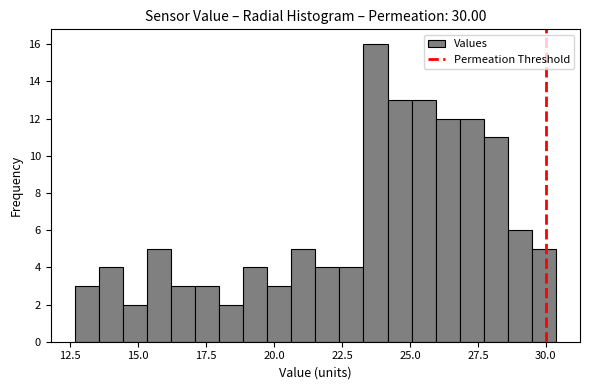

Around what value on the x-axis is the tallest bar? Give the approximate position of its centre, as read against the axis.

23.5